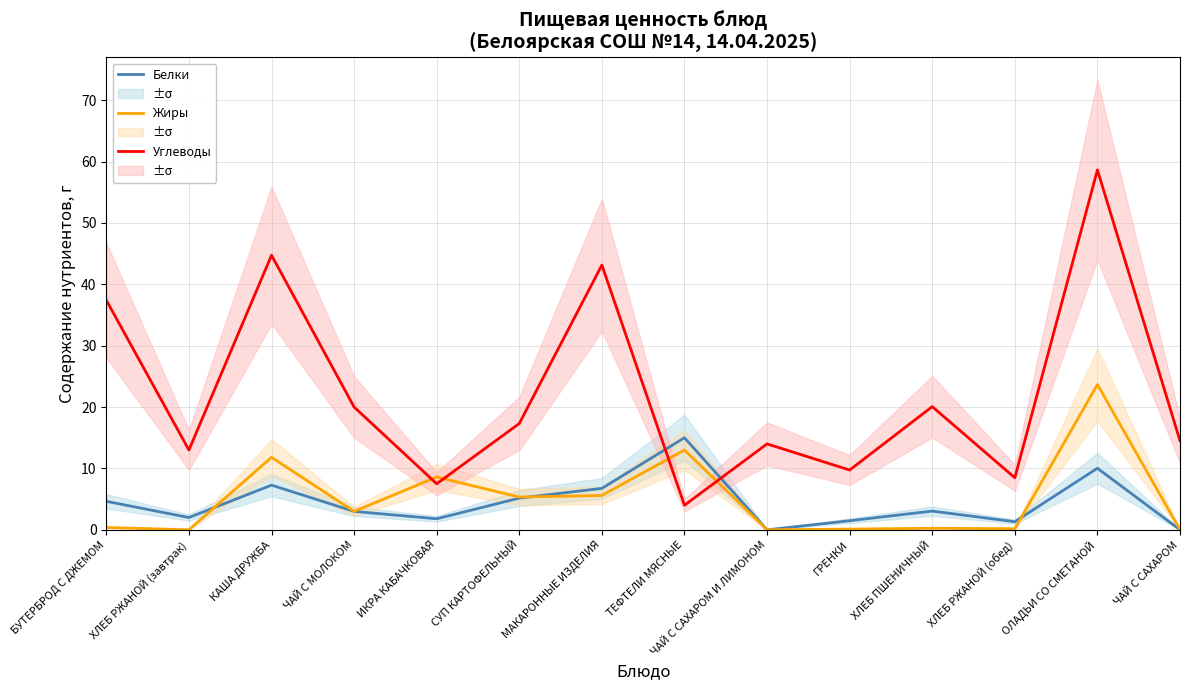

What is the difference between the Белки values at ХЛЕБ РЖАНОЙ (завтрак) and СУП КАРТОФЕЛЬНЫЙ?

3.2